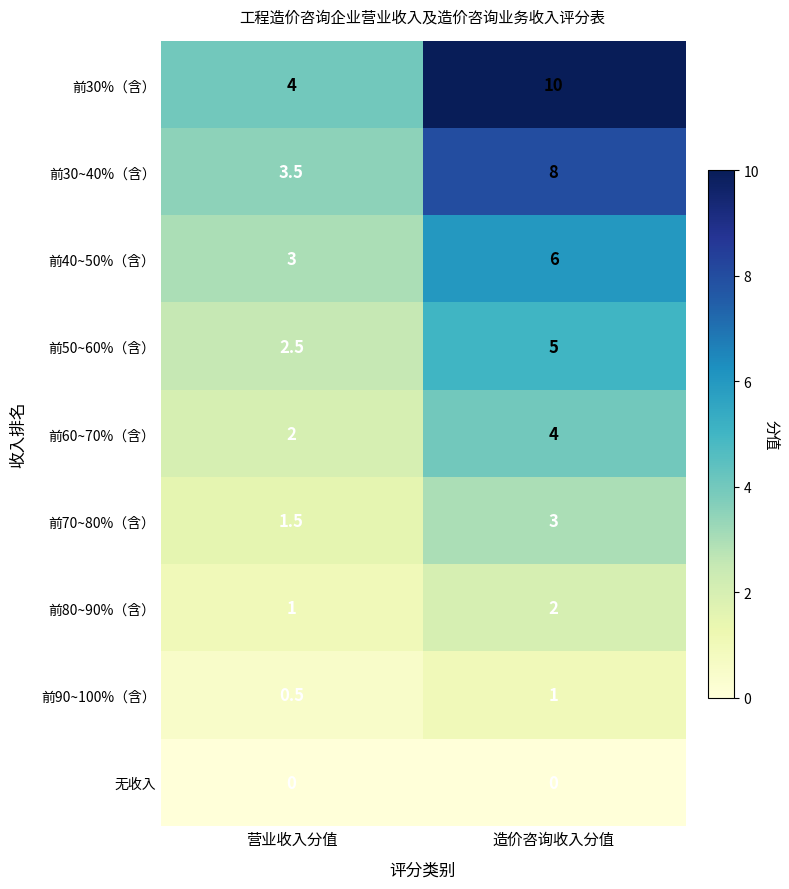

Reading right to left, transcribe all the data shown in this chart.

前30%（含）: 造价咨询收入分值=10.0	营业收入分值=4.0
前30~40%（含）: 造价咨询收入分值=8.0	营业收入分值=3.5
前40~50%（含）: 造价咨询收入分值=6.0	营业收入分值=3.0
前50~60%（含）: 造价咨询收入分值=5.0	营业收入分值=2.5
前60~70%（含）: 造价咨询收入分值=4.0	营业收入分值=2.0
前70~80%（含）: 造价咨询收入分值=3.0	营业收入分值=1.5
前80~90%（含）: 造价咨询收入分值=2.0	营业收入分值=1.0
前90~100%（含）: 造价咨询收入分值=1.0	营业收入分值=0.5
无收入: 造价咨询收入分值=0.0	营业收入分值=0.0